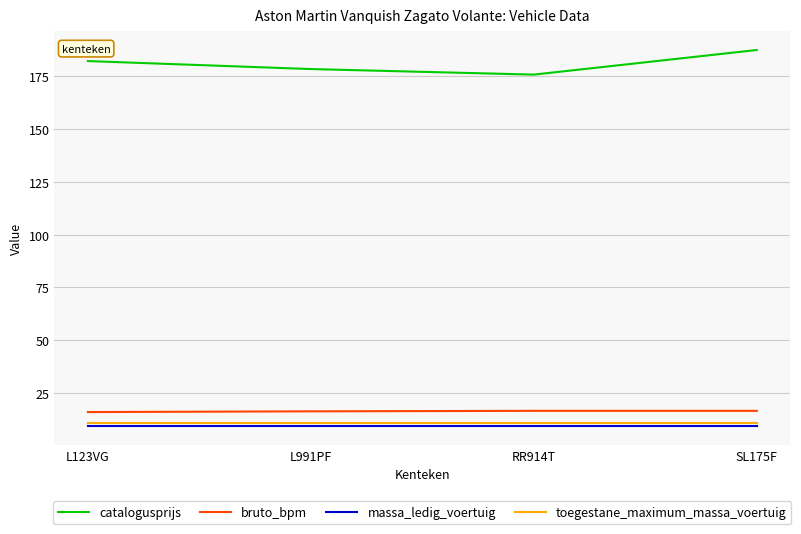

What is the difference between the highest and lowest values at L123VG?

173.2